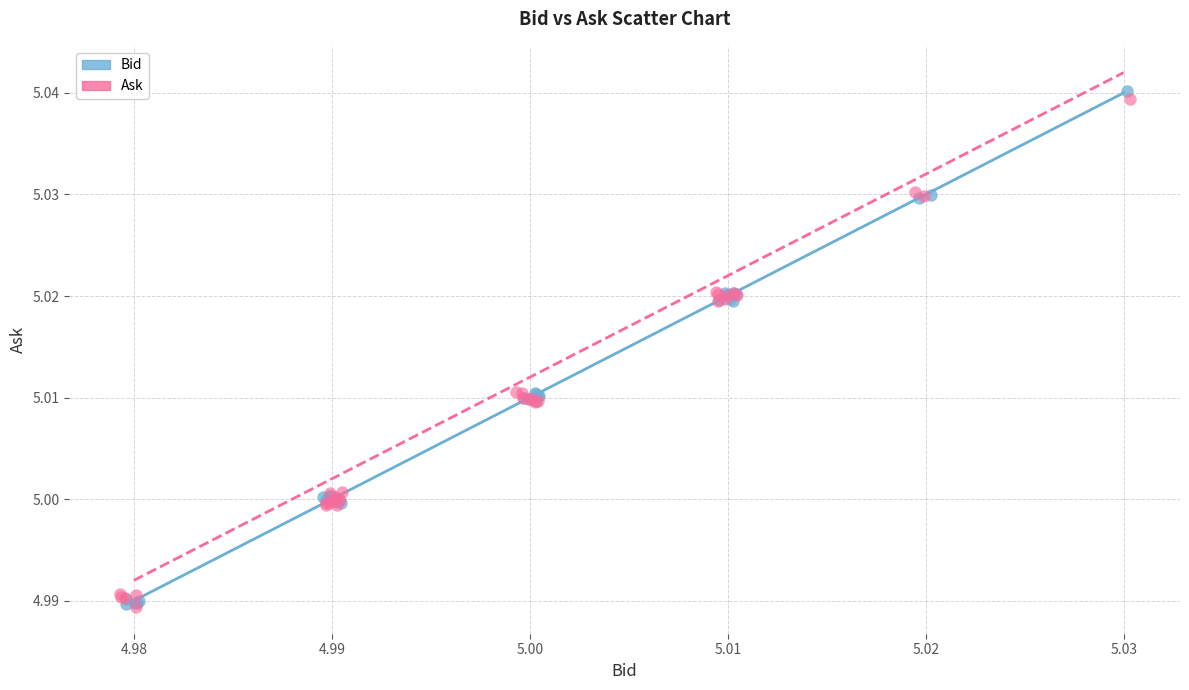

Which series has the largest Y range (max minus min)?

Bid